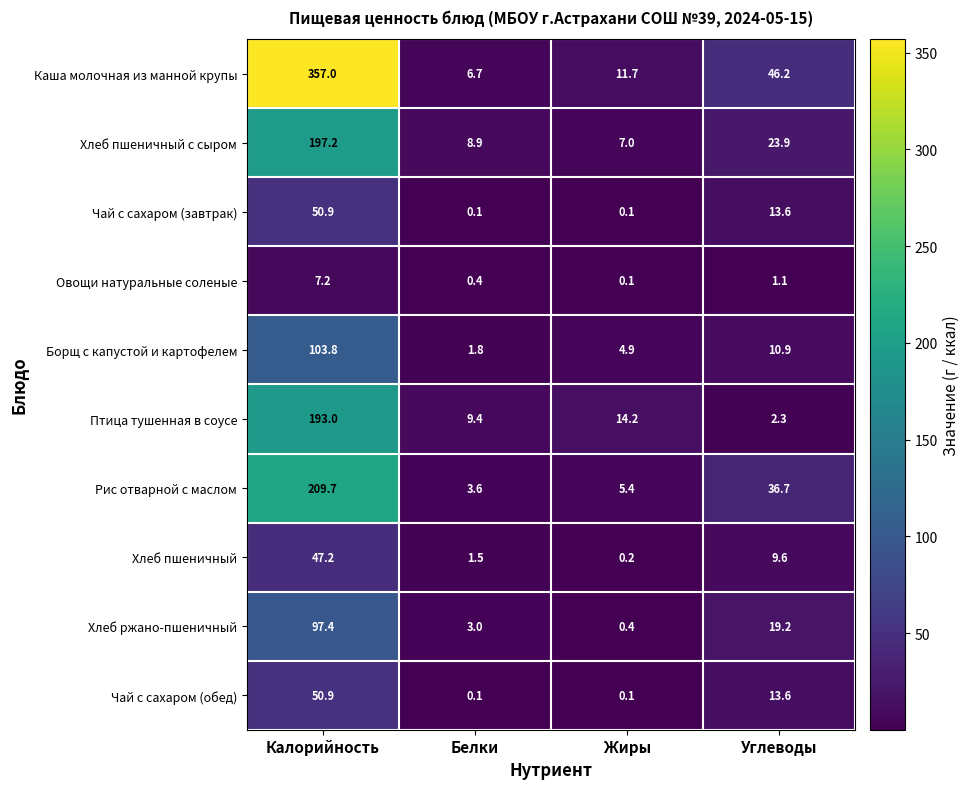

What is the difference between the highest and lowest values at Углеводы?

45.1